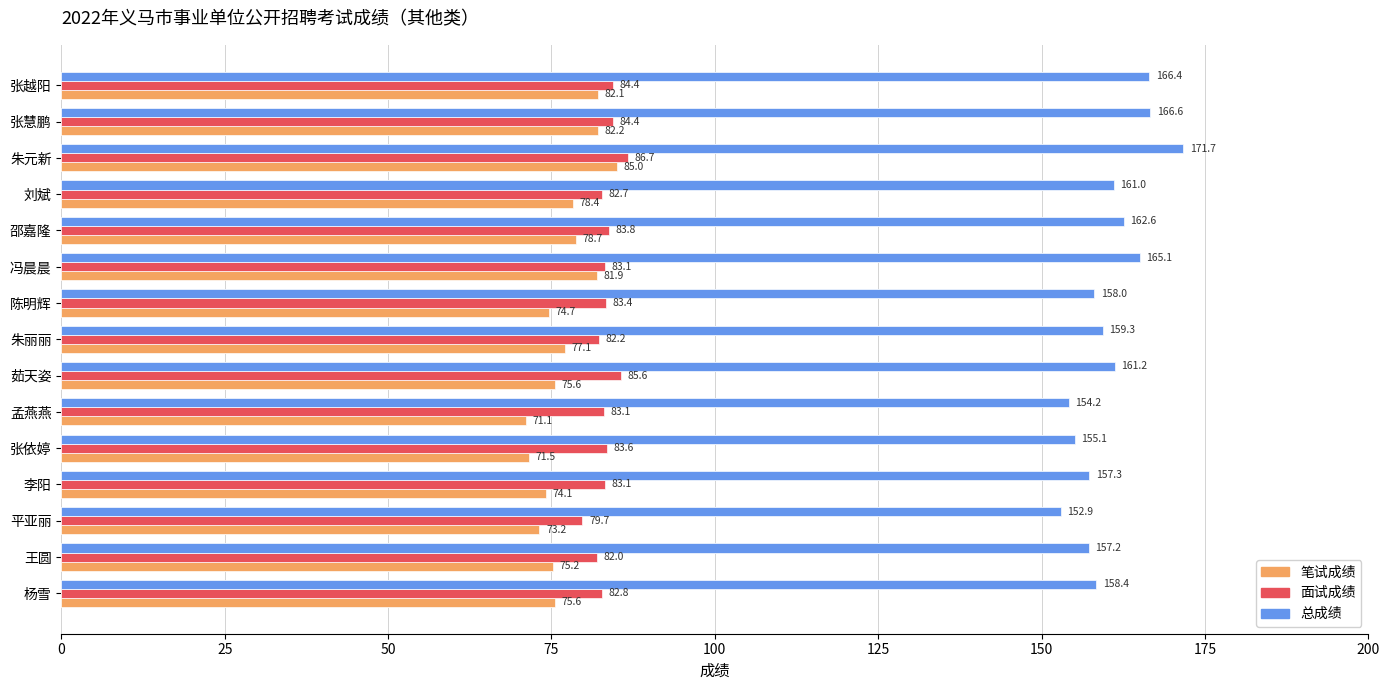

Are the bars horizontal?

Yes